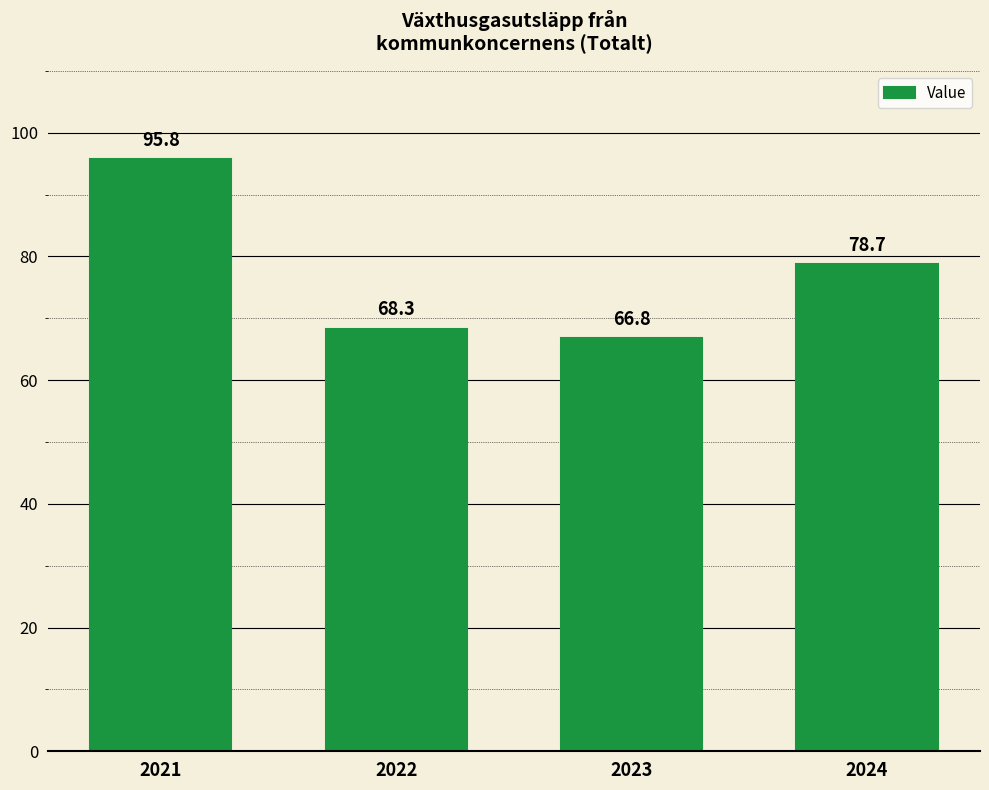

Reading left to right, extract all data points from this chart.

95.8	68.3	66.8	78.7